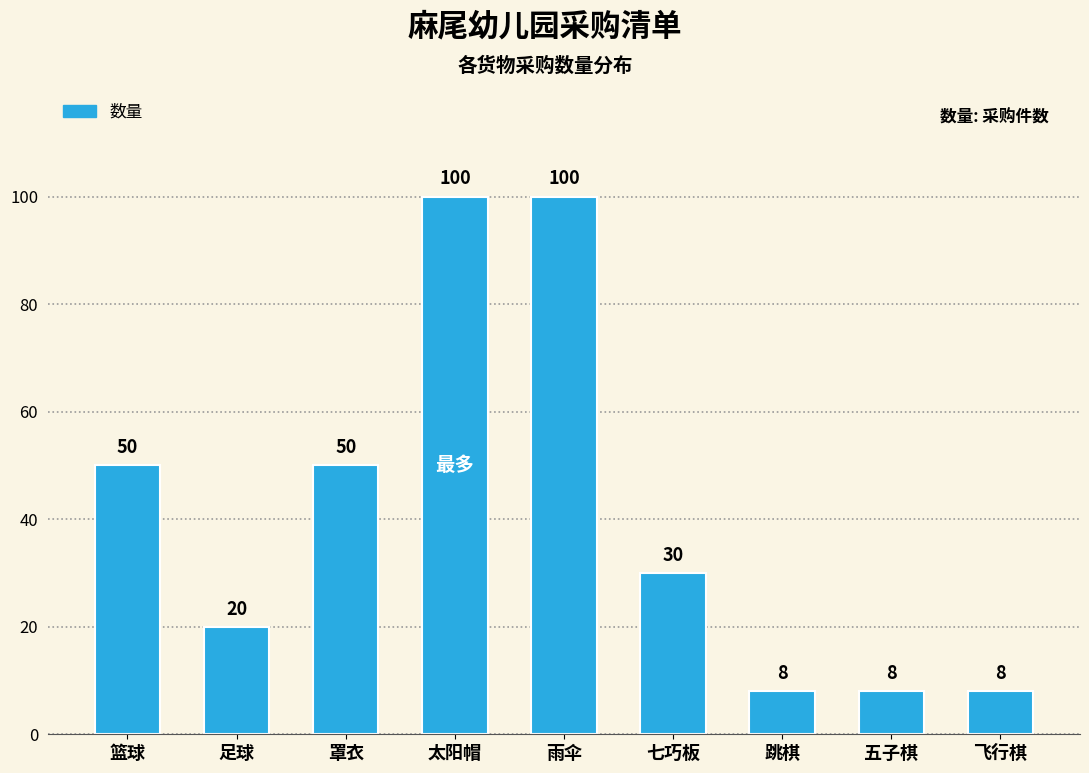

Reading left to right, transcribe all the data shown in this chart.

篮球=50	足球=20	罩衣=50	太阳帽=100	雨伞=100	七巧板=30	跳棋=8	五子棋=8	飞行棋=8